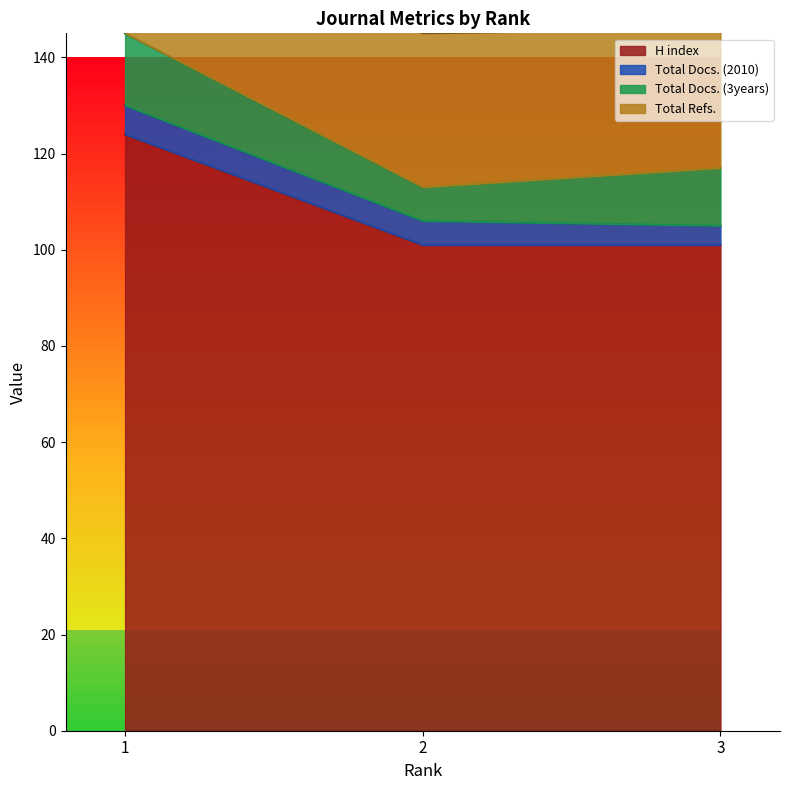

List the series in order of their peak value, highest first.

H index, Total Refs., Total Docs. (3years), Total Docs. (2010)